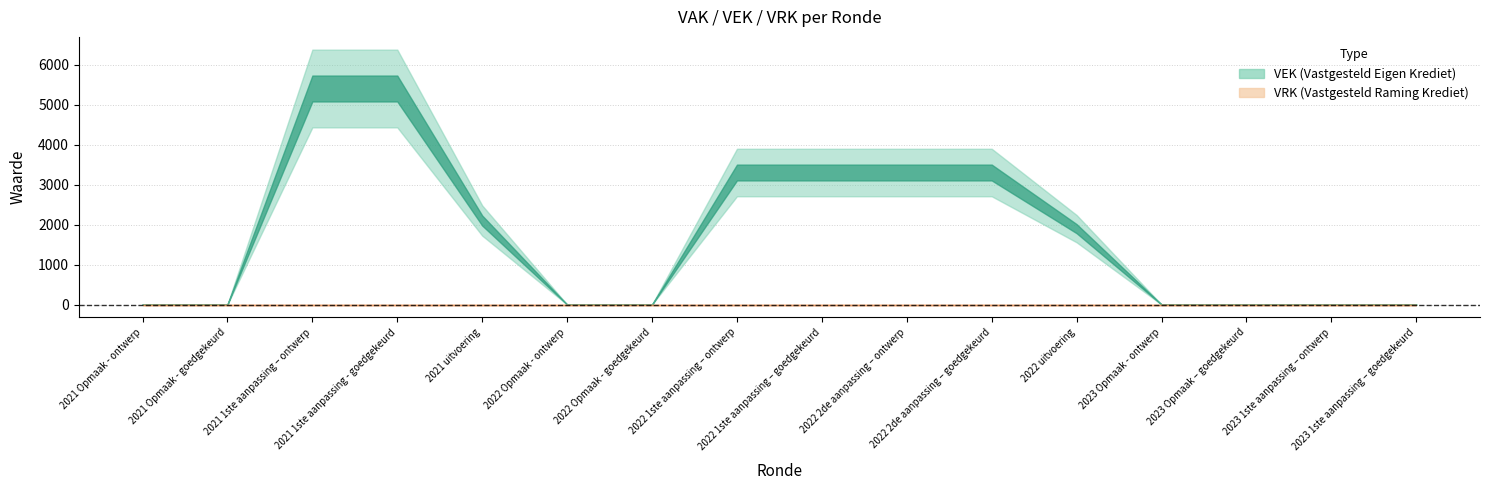

How many values in the VEK series exceed 1896?

7